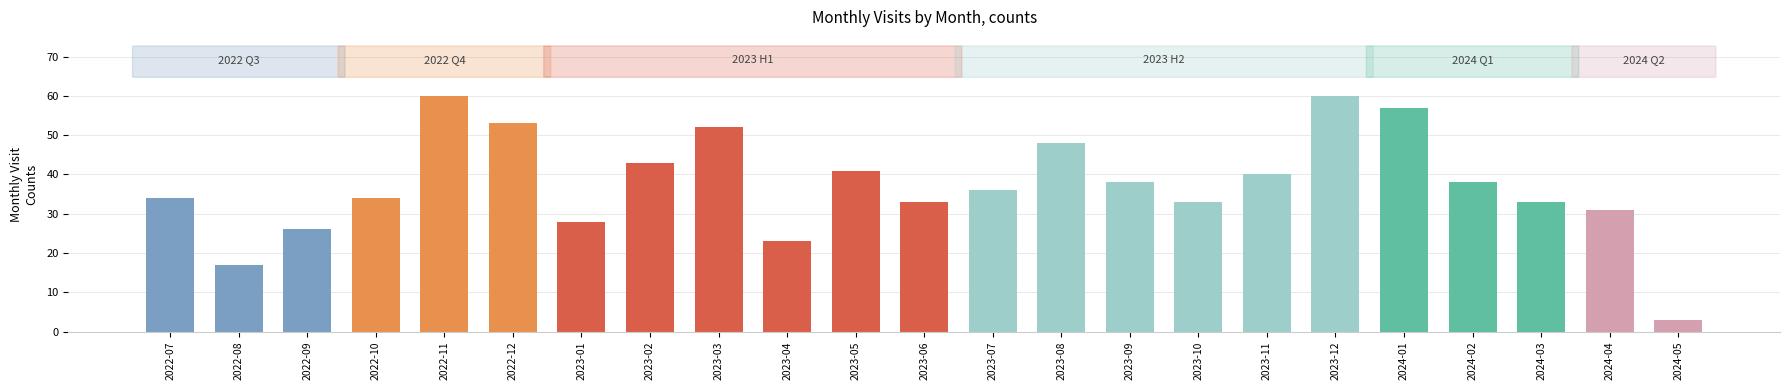

What position from the right is 2023-07?

11